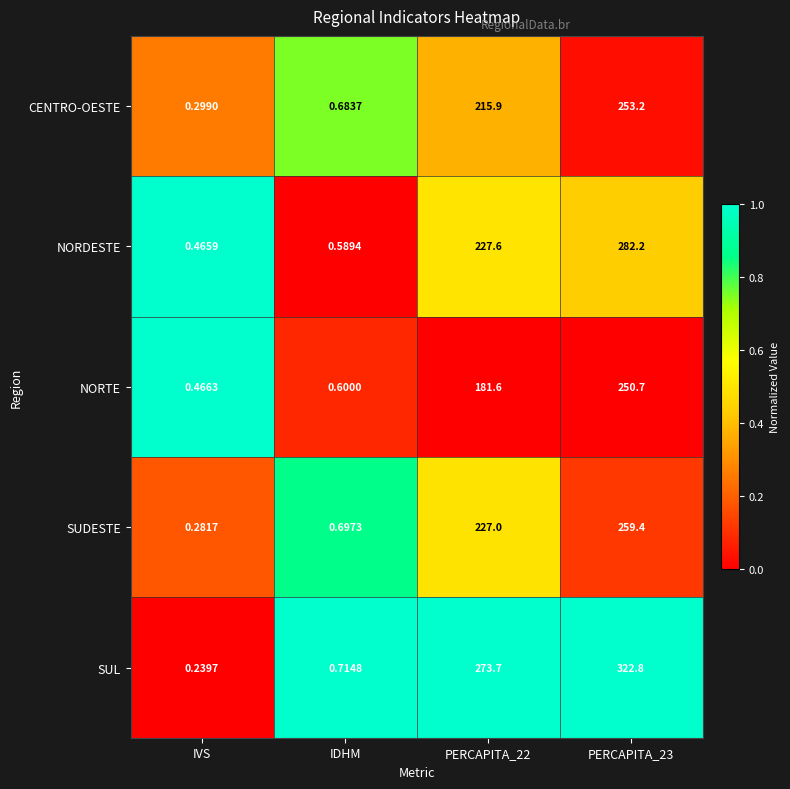

Which series has the largest total across all categories?

SUL